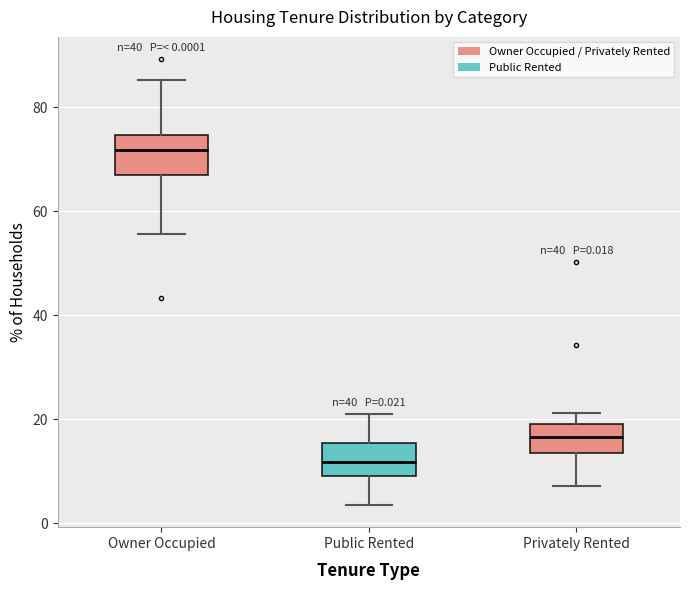

Which box has the highest median line?

Owner Occupied